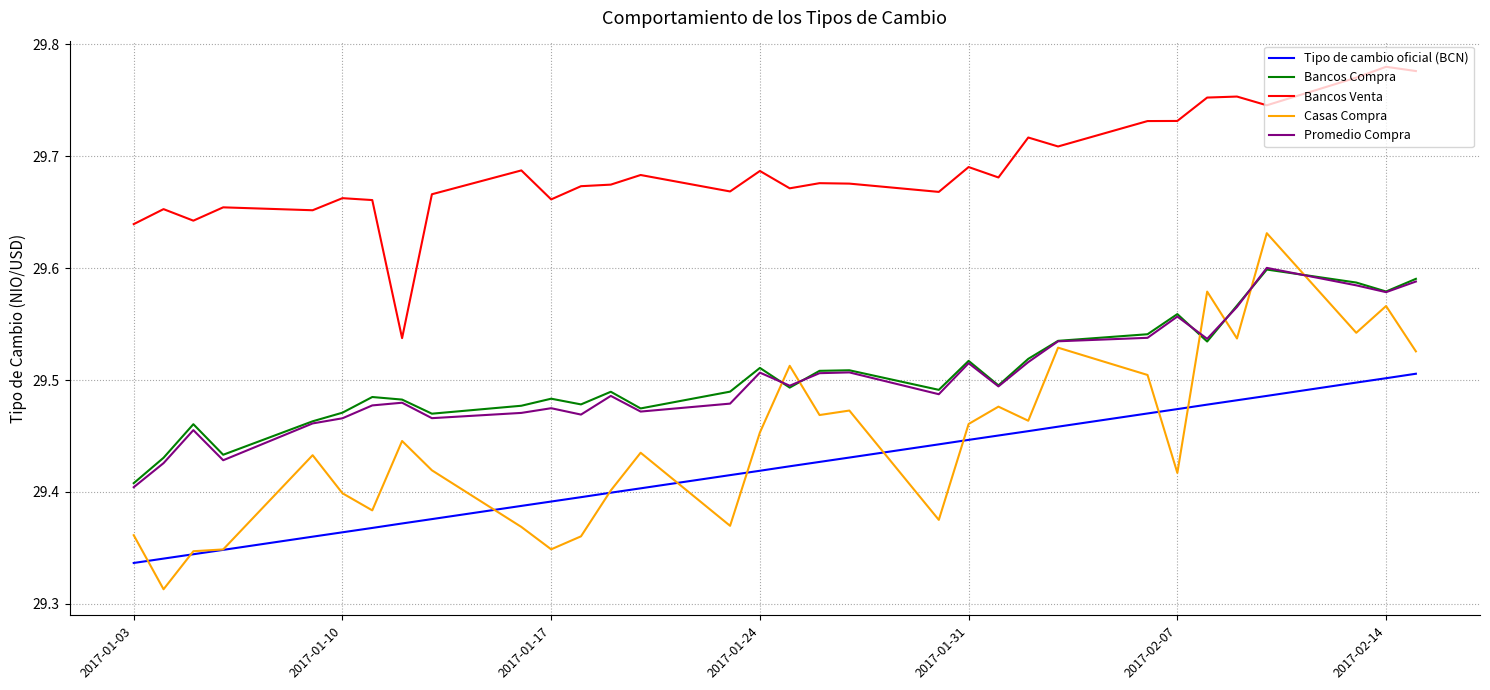

True or false: Bancos Venta and Casas Compra cross at least once.

False